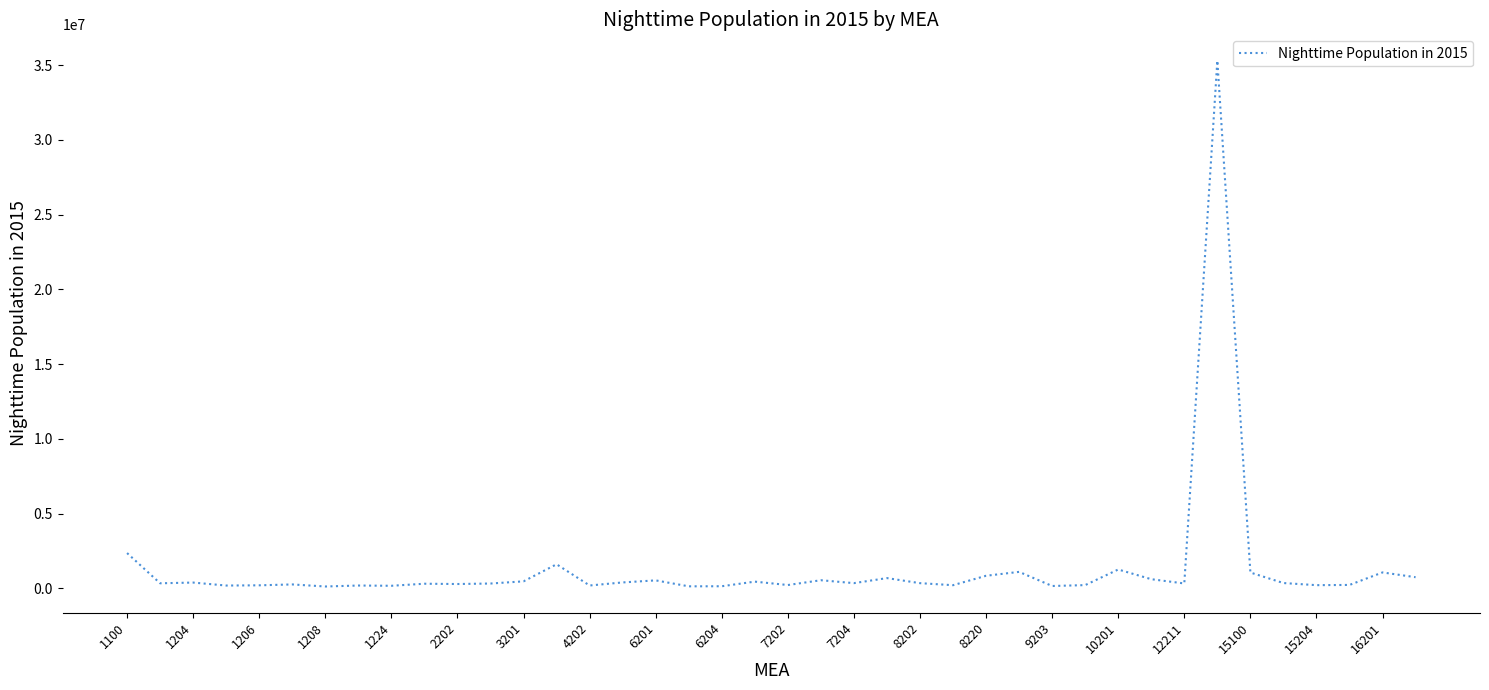

What is the difference between the maximum and minimum values?

35177452